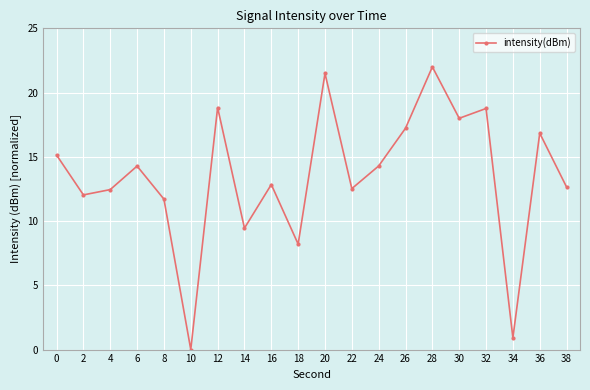

True or false: there are more than 0 points higher than both neighbors.

True